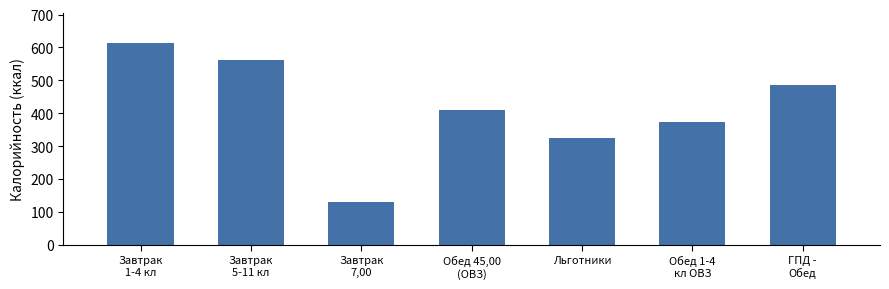

What is the difference between the second highest and minimum values?

434